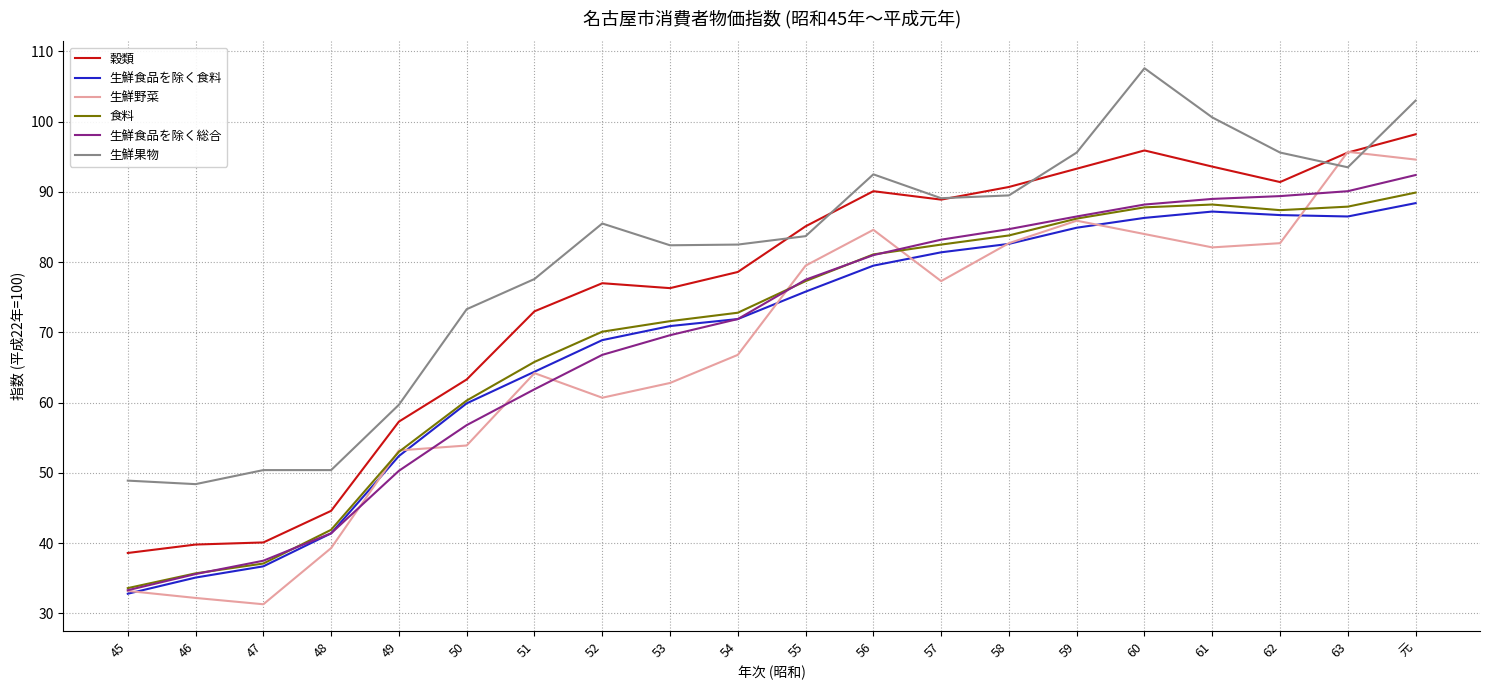

True or false: 穀類 has more than 1 points higher than both neighbors.

True